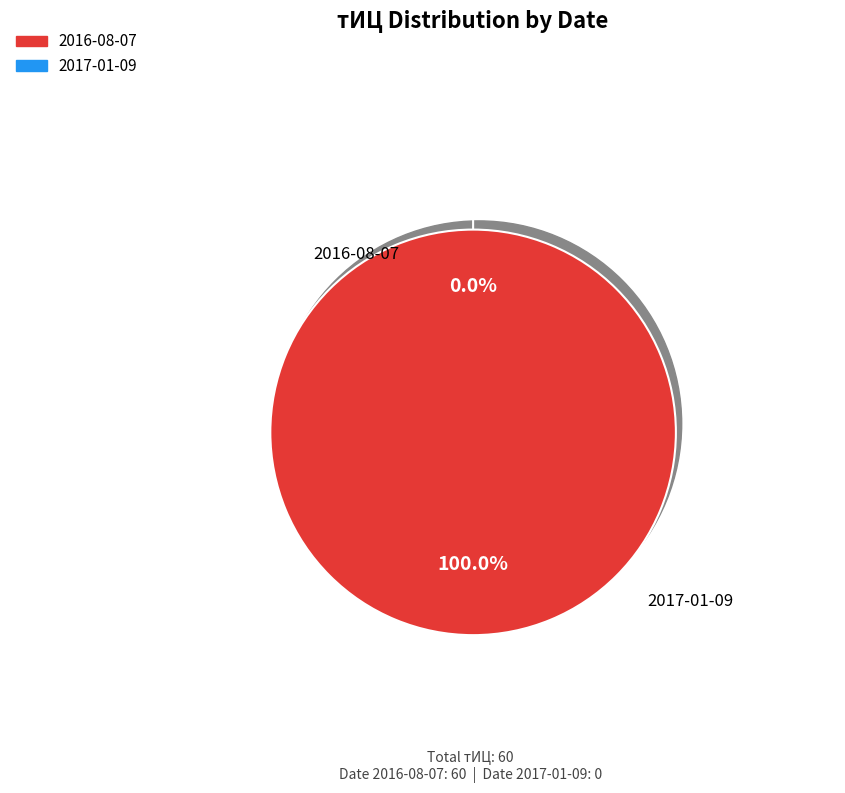

To the nearest percent, what percentage of the pie is 2016-08-07?

100%